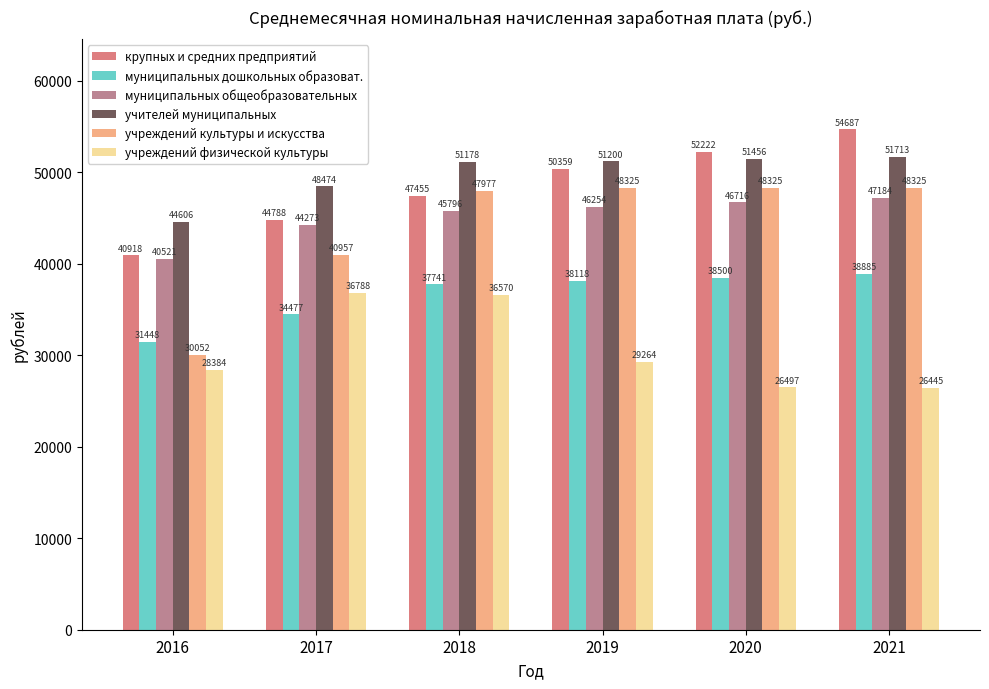

Which series has the largest range (max minus min)?

учреждений культуры и искусства